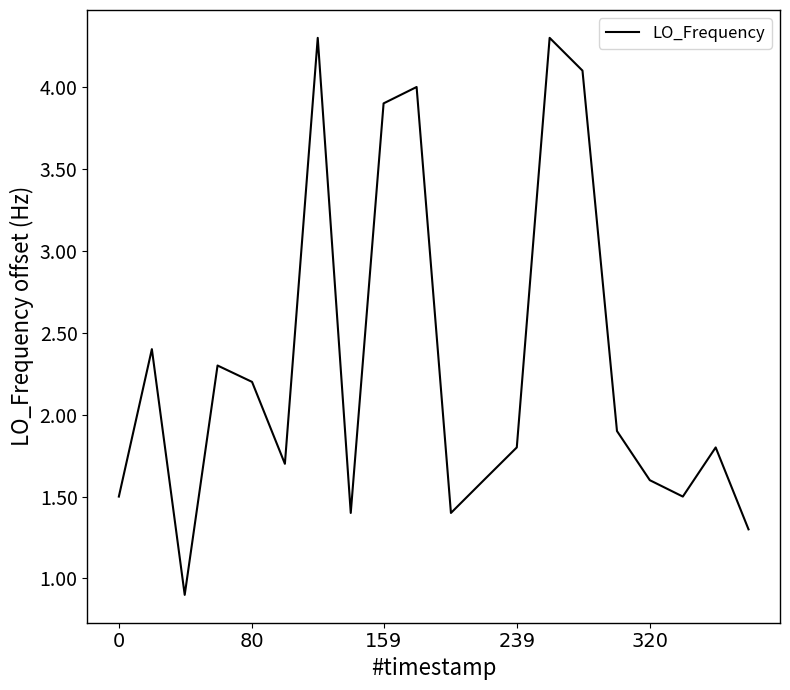

What is the difference between the maximum and minimum values?

3.4